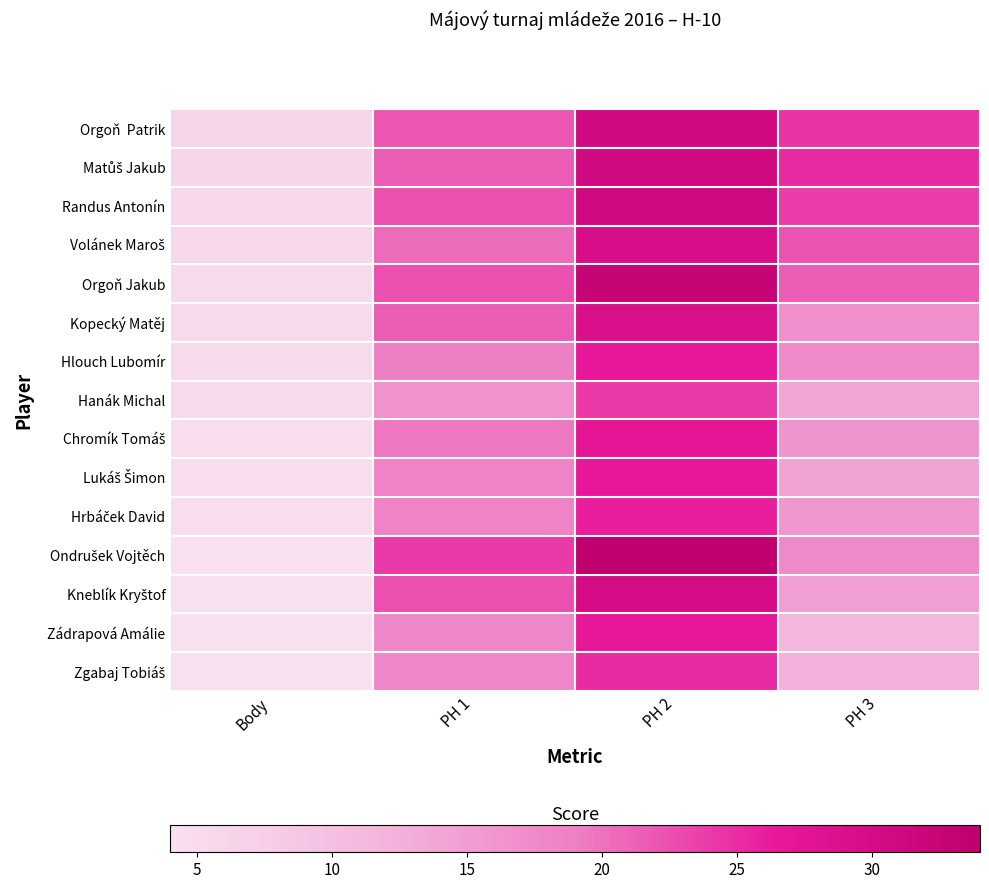

Between PH 3 and PH 2, which is larger?

PH 2